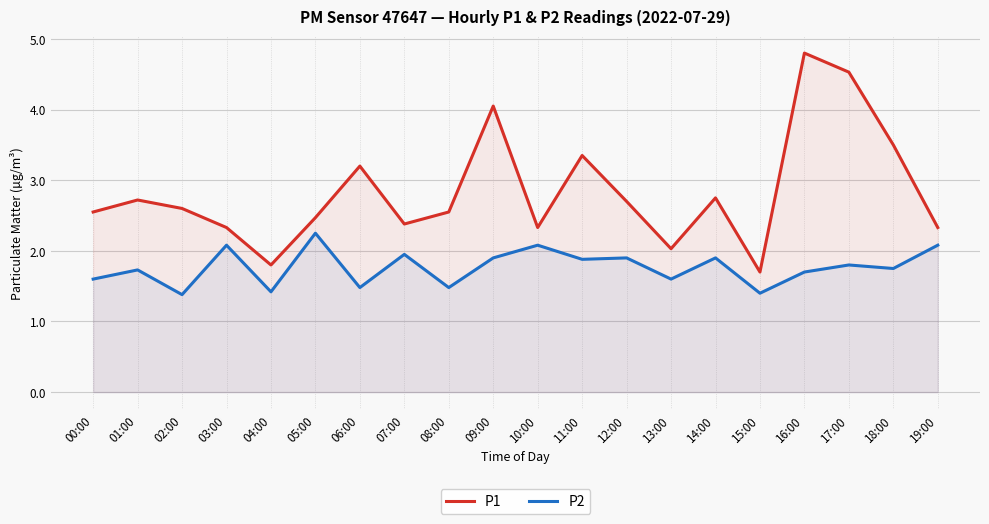

What is the label of the 2nd point from the left?

01:00